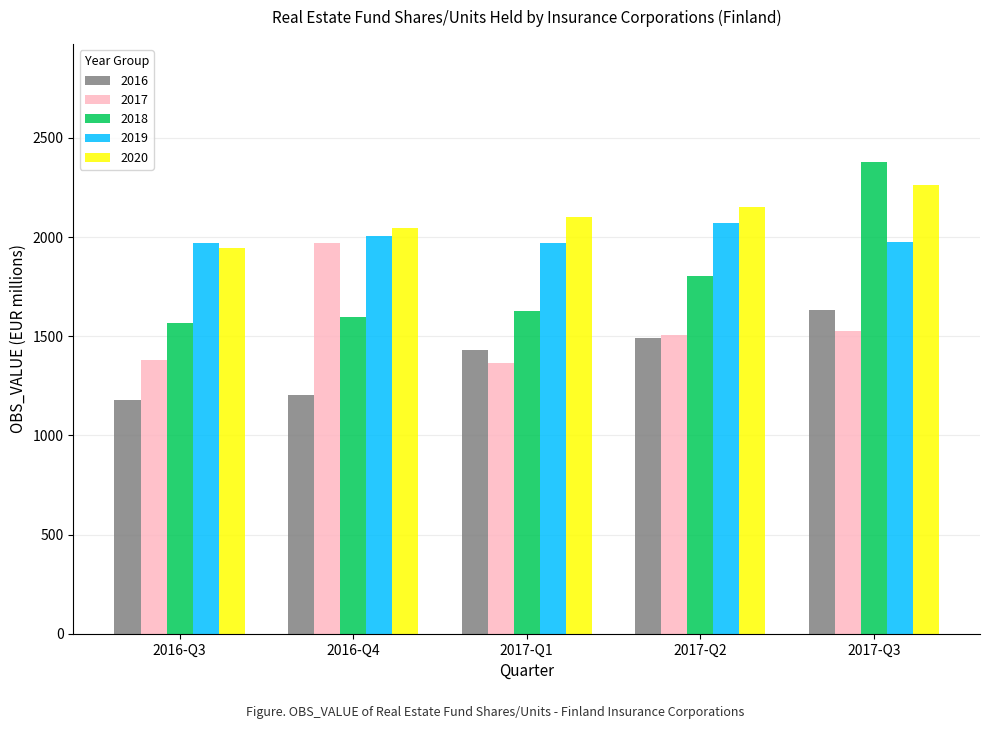

How many bars are there in total?

25